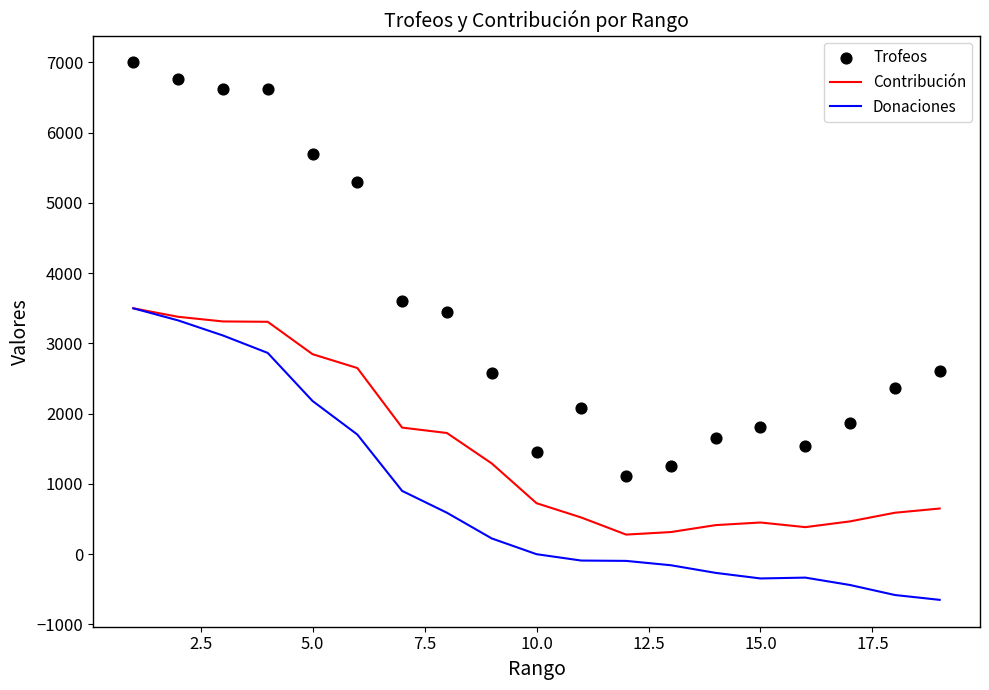

Which series has the largest Y range (max minus min)?

Trofeos